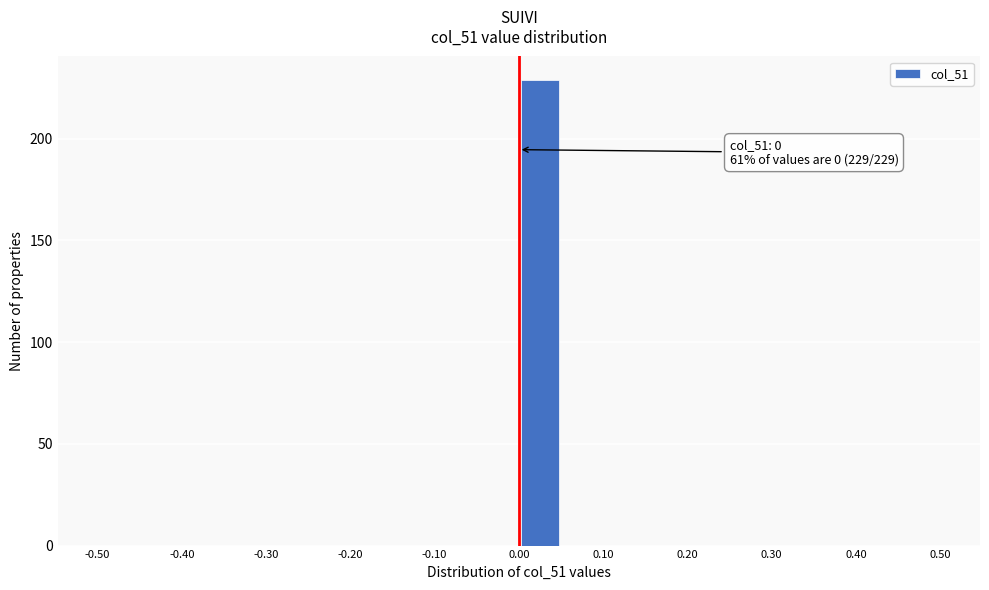

Which range on the x-axis has the tallest bar?

0.00 to 0.05